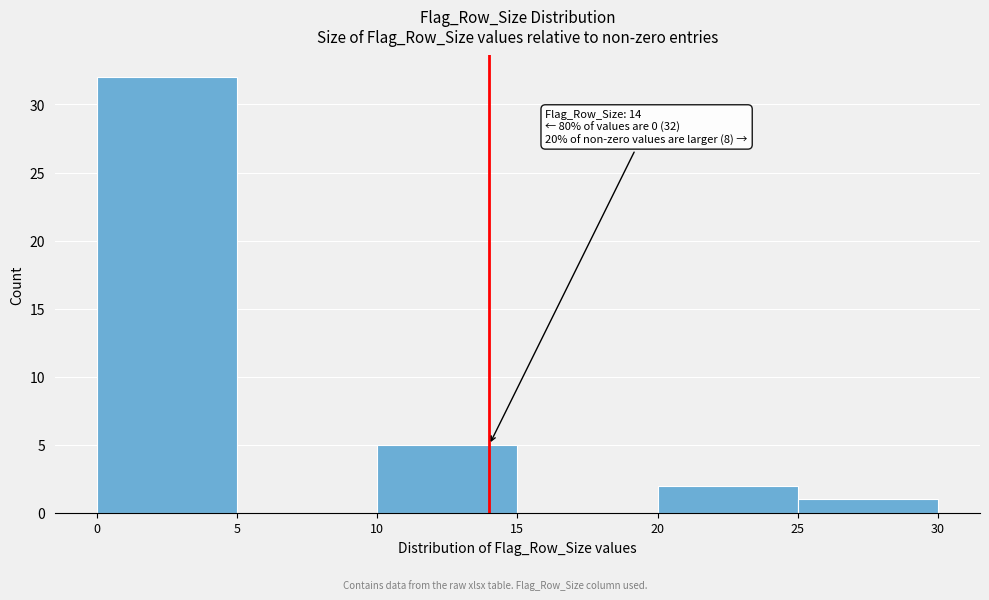

Which range on the x-axis has the tallest bar?

0 to 5